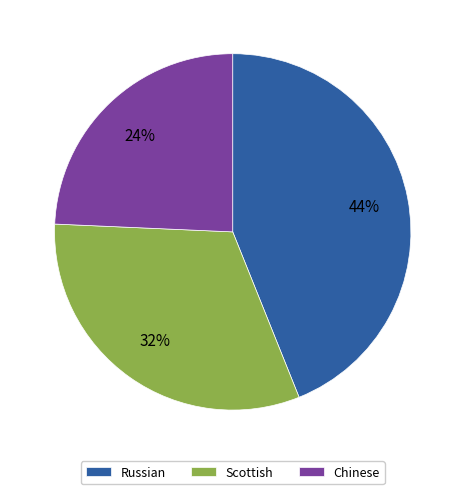

True or false: Chinese accounts for 24% of the total.

True